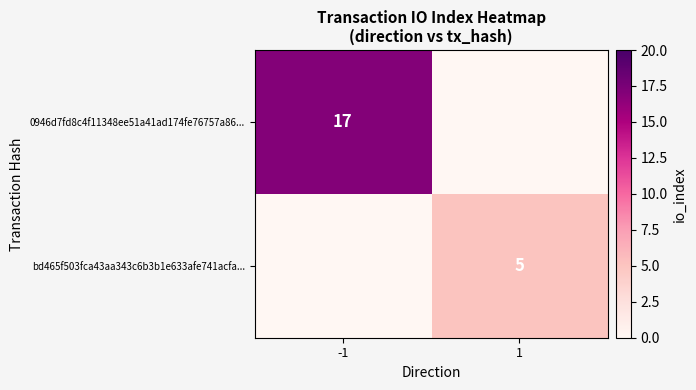

The 0946d7fd8c4f11348ee51a41ad174fe76757a86... series shows 30 at -1. True or false?

False